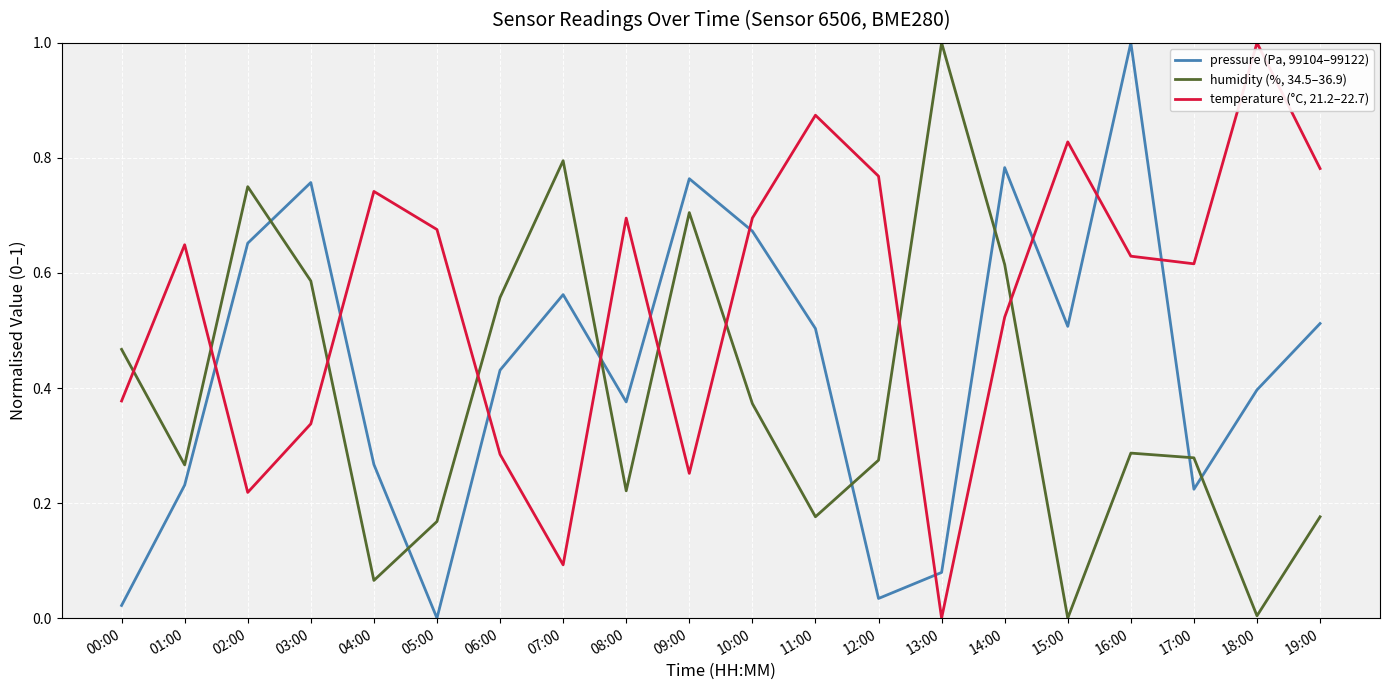

What is the total value across all series at 11:00?

1.6